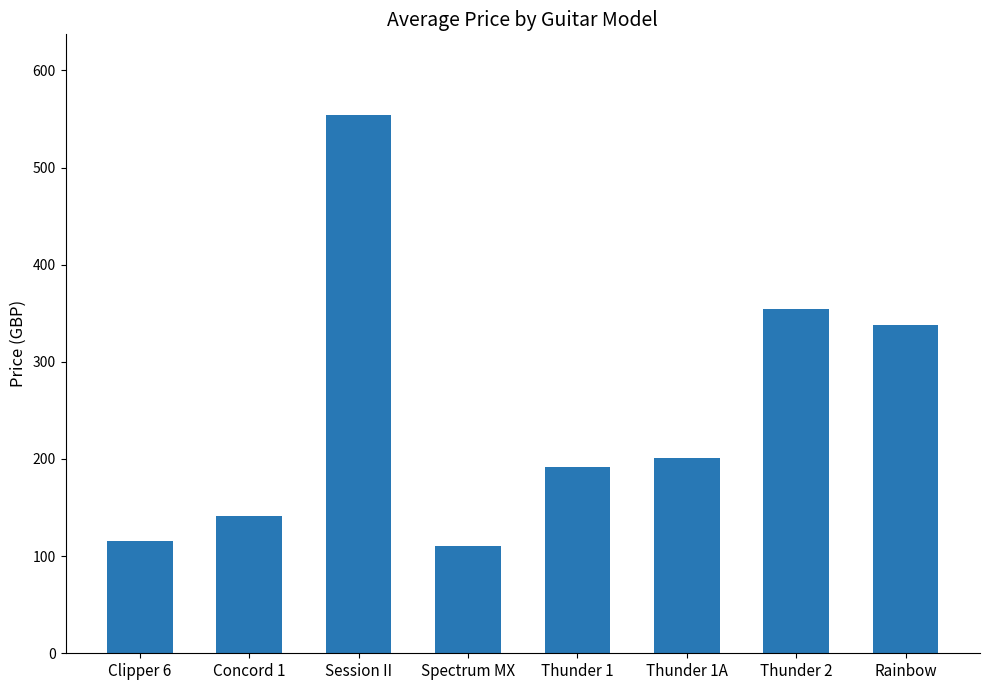

At which label does the data first exceed 201?

Session II